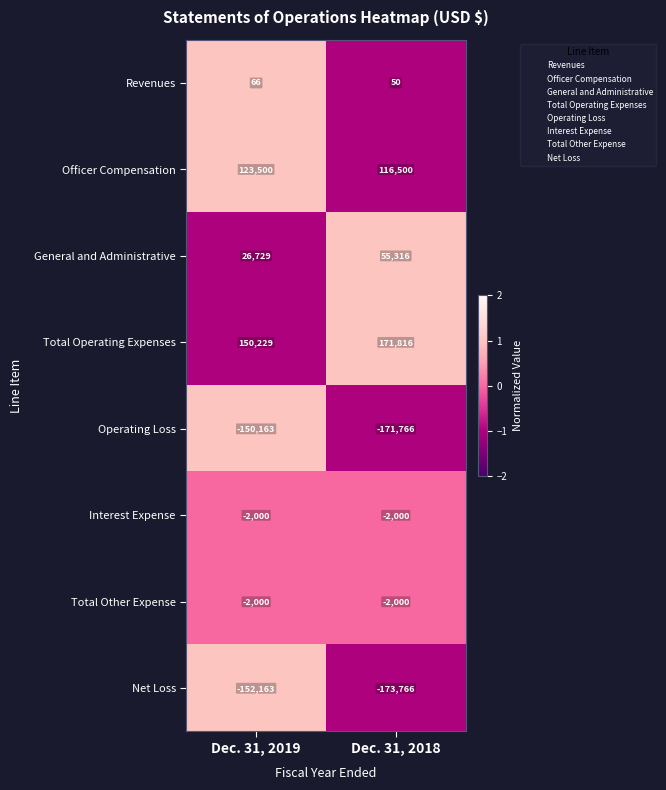

Which label corresponds to the smallest value in the chart?

Dec. 31, 2018